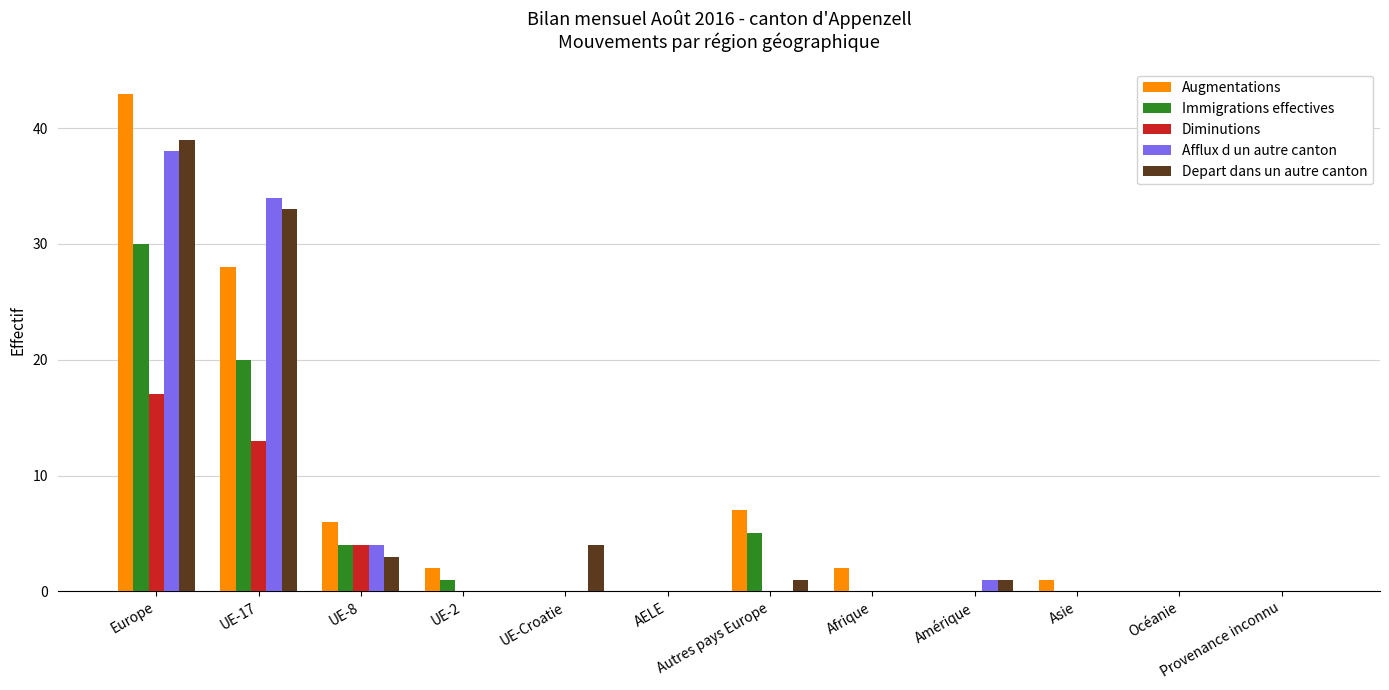

Count the Diminutions values in the range 0 to 4.

10